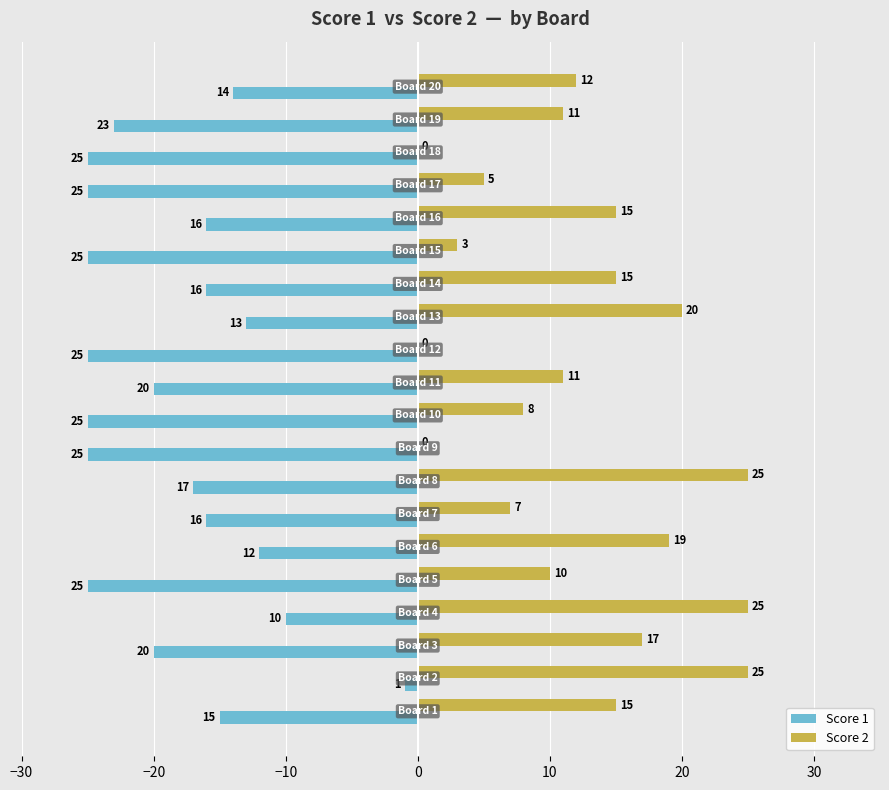

Which series has the widest spread of values?

Score 2